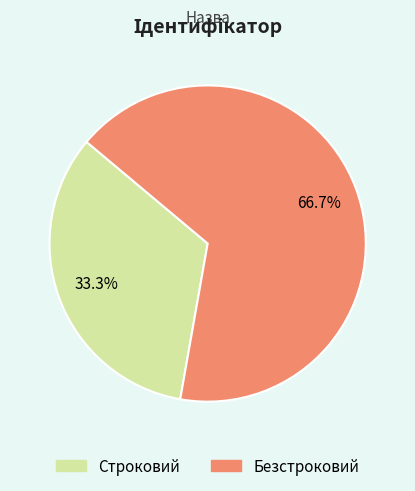

Does any single category account for the majority?

Yes